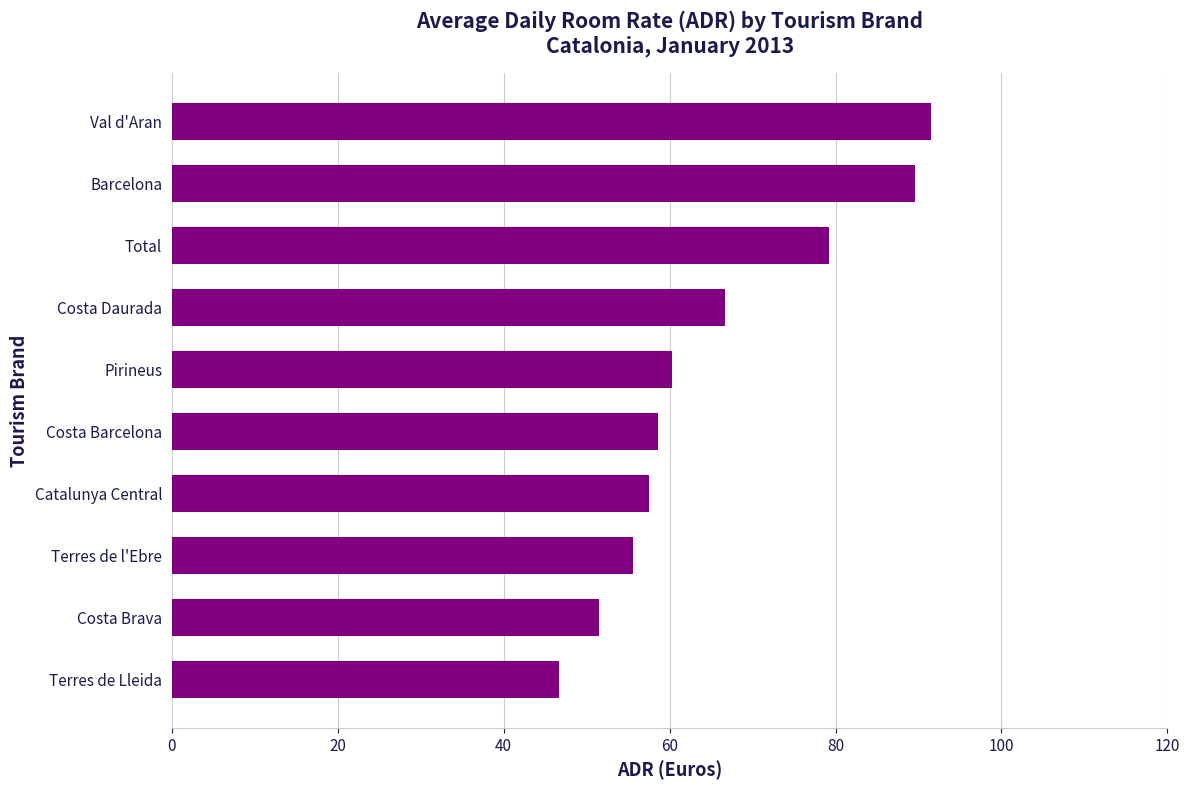

Rank the categories by value from highest to lowest.

Val d'Aran, Barcelona, Total, Costa Daurada, Pirineus, Costa Barcelona, Catalunya Central, Terres de l'Ebre, Costa Brava, Terres de Lleida